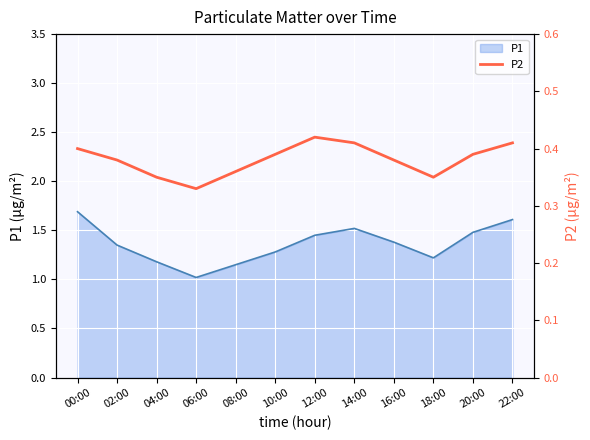

Reading left to right, what are all the values shown in this chart?

00:00=0.4	02:00=0.4	04:00=0.3	06:00=0.3	08:00=0.4	10:00=0.4	12:00=0.4	14:00=0.4	16:00=0.4	18:00=0.3	20:00=0.4	22:00=0.4